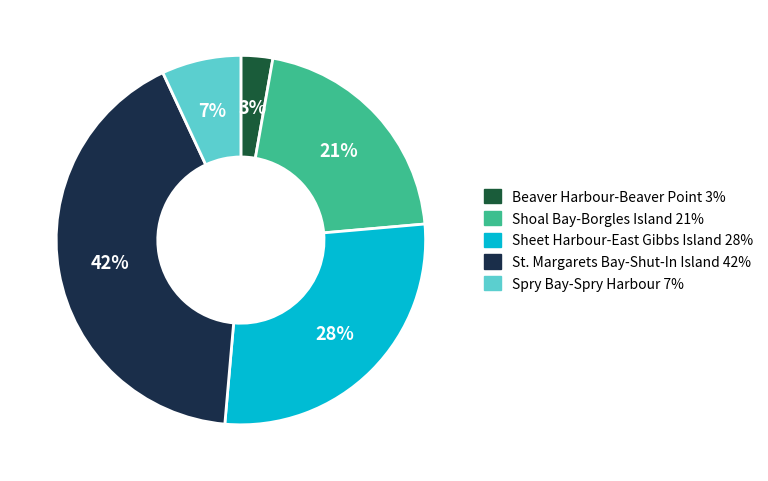

To the nearest percent, what is the average slice percentage?

20%